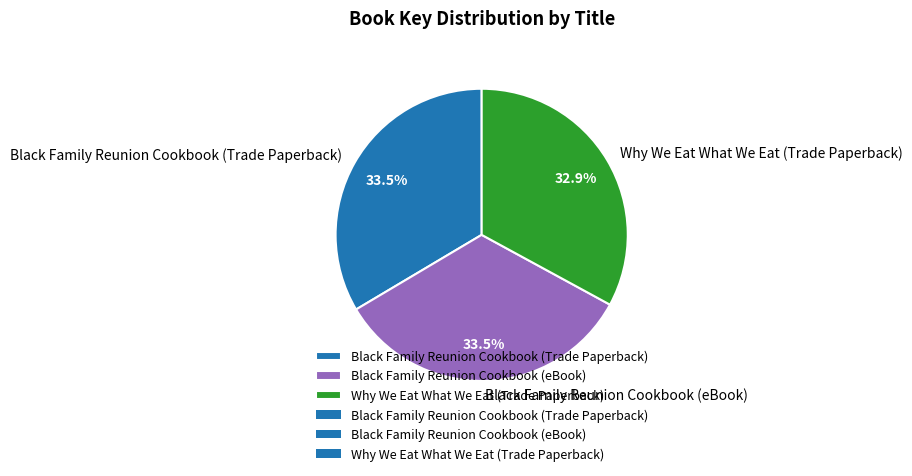

Which slice is the smallest?

Why We Eat What We Eat (Trade Paperback)